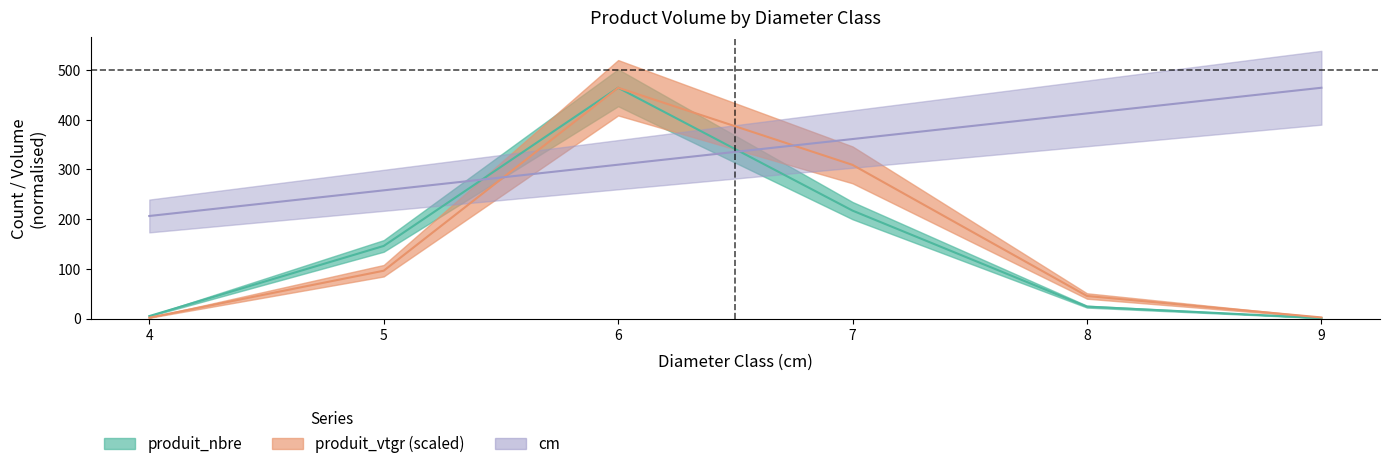

Reading right to left, extract all data points from this chart.

cm: 9=464.0	8=412.4	7=360.9	6=309.3	5=257.8	4=206.2
produit_nbre: 9=1.0	8=24.0	7=217.0	6=464.0	5=146.0	4=5.0
produit_vtgr: 9=2.3	8=45.4	7=308.9	6=464.0	5=96.2	4=1.8